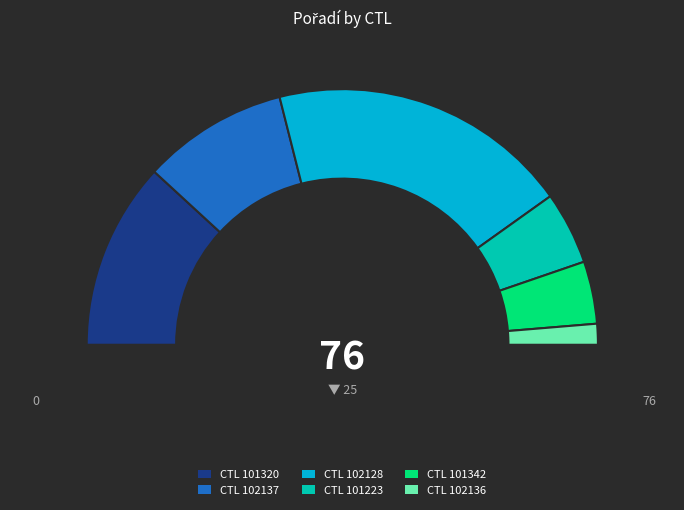

Is it true that 101320 is 9% of the pie?

False